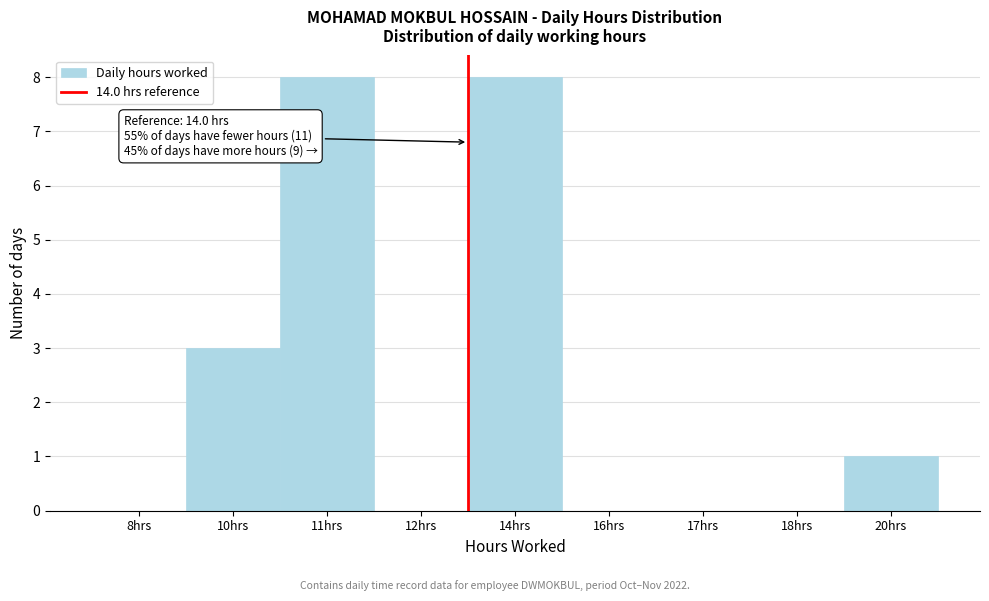

Reading left to right, transcribe all the data shown in this chart.

8hrs=0	10hrs=3	11hrs=8	12hrs=0	14hrs=8	16hrs=0	17hrs=0	18hrs=0	20hrs=1